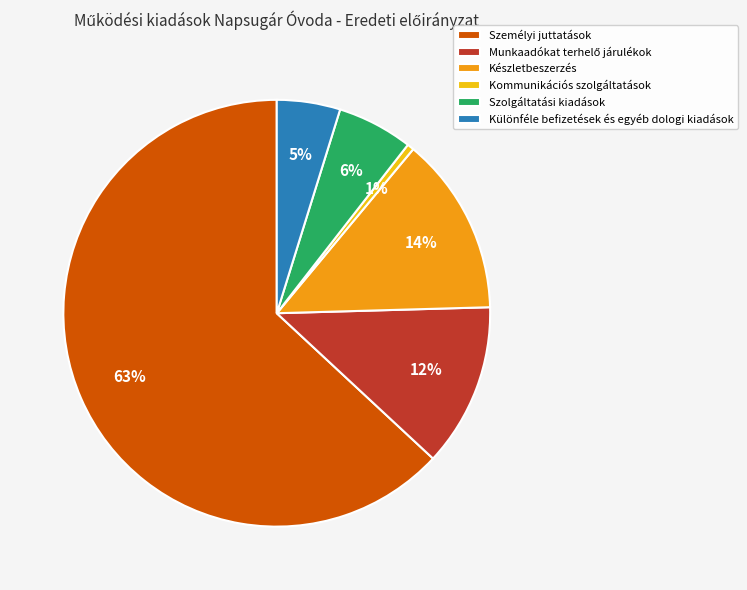

Is the sum of Kommunikációs szolgáltatások and Személyi juttatások greater than half?

Yes